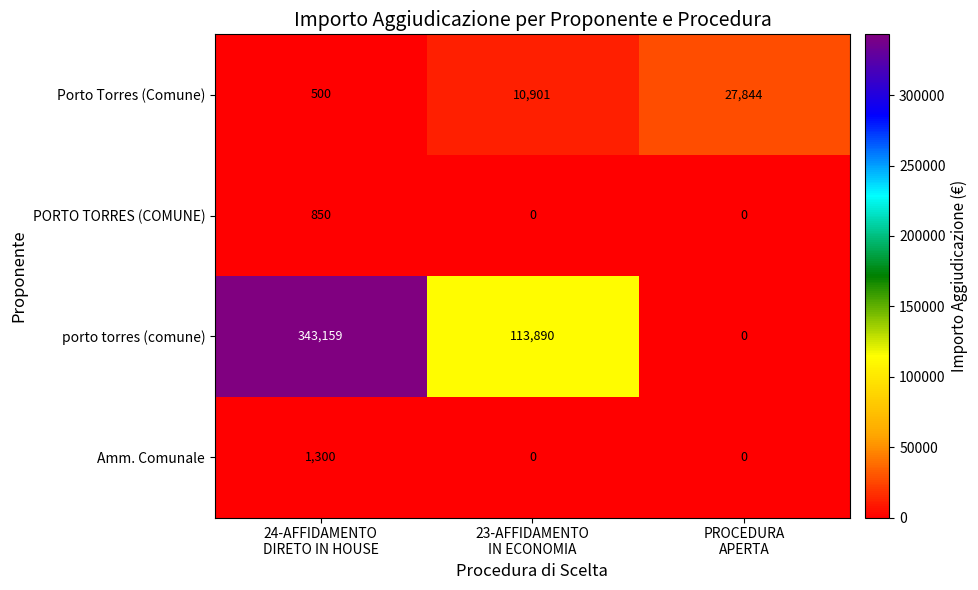

At which label is porto torres (comune) closest to 171579?

23-AFFIDAMENTO IN ECONOMIA